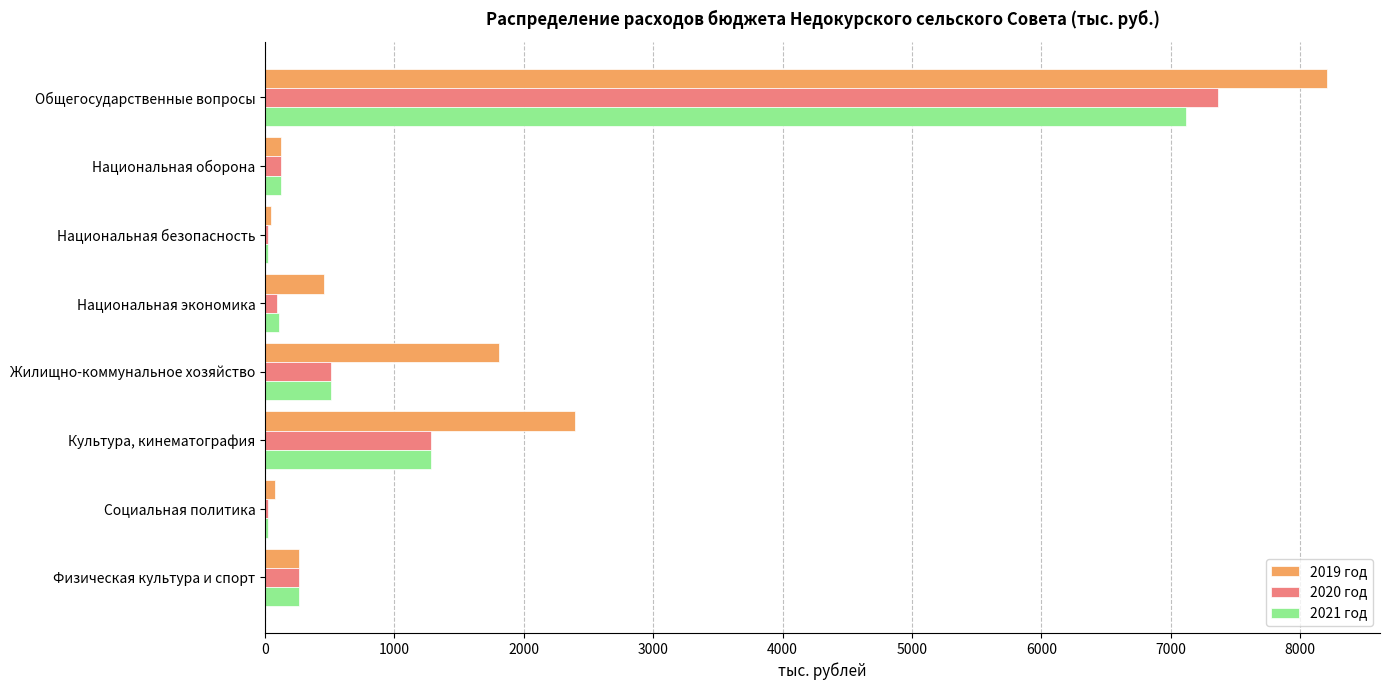

Is the value of 2020 год at Жилищно-коммунальное хозяйство greater than the value of 2021 год at Общегосударственные вопросы?

No